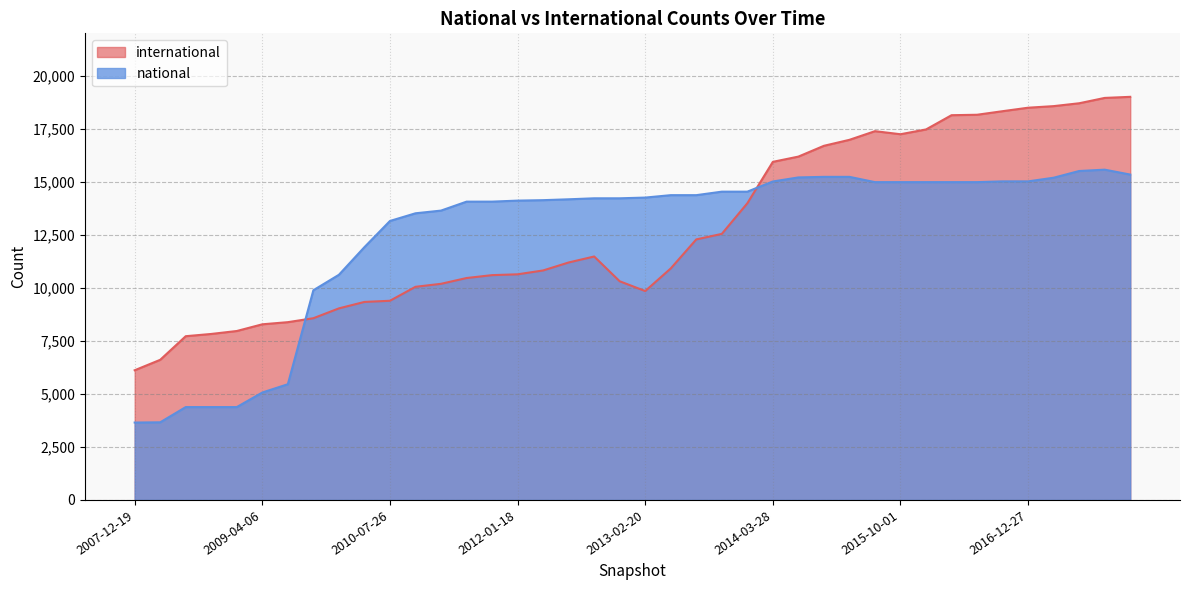

The national series shows 14256 at 2013-02-20. True or false?

True